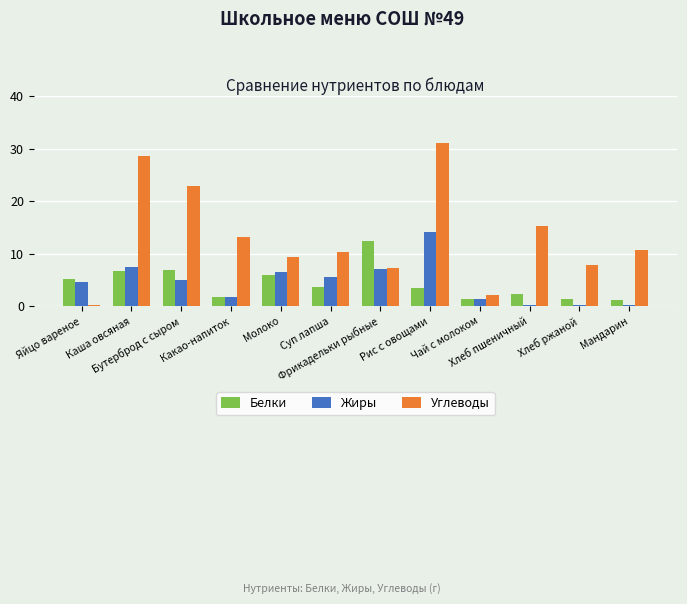

What is the difference between the second highest and second lowest values in the Жиры series?

7.2